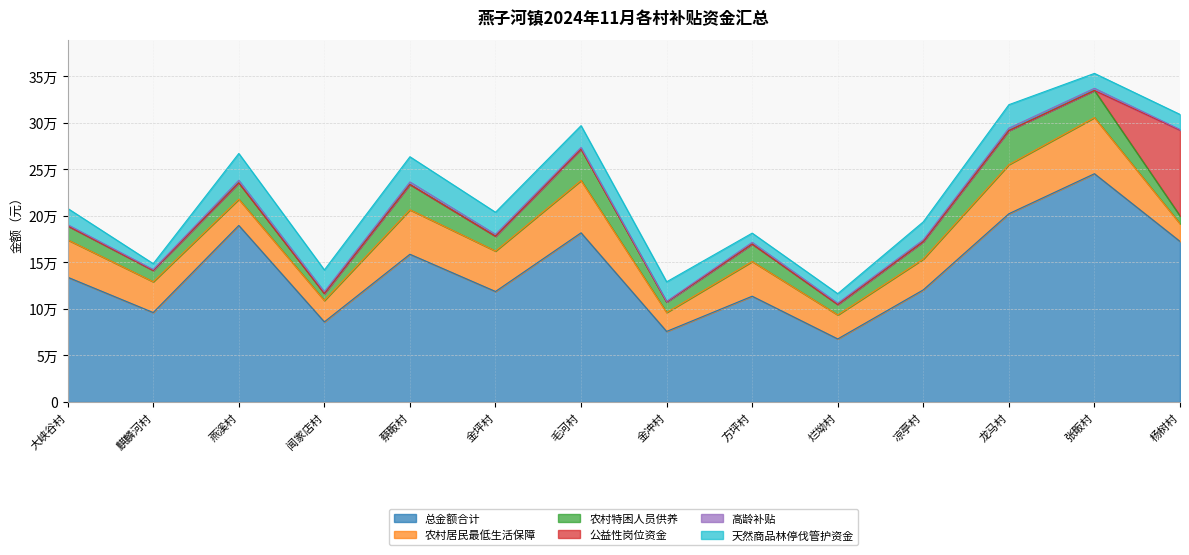

At which category does 总金额合计 reach its first local peak?

燕溪村